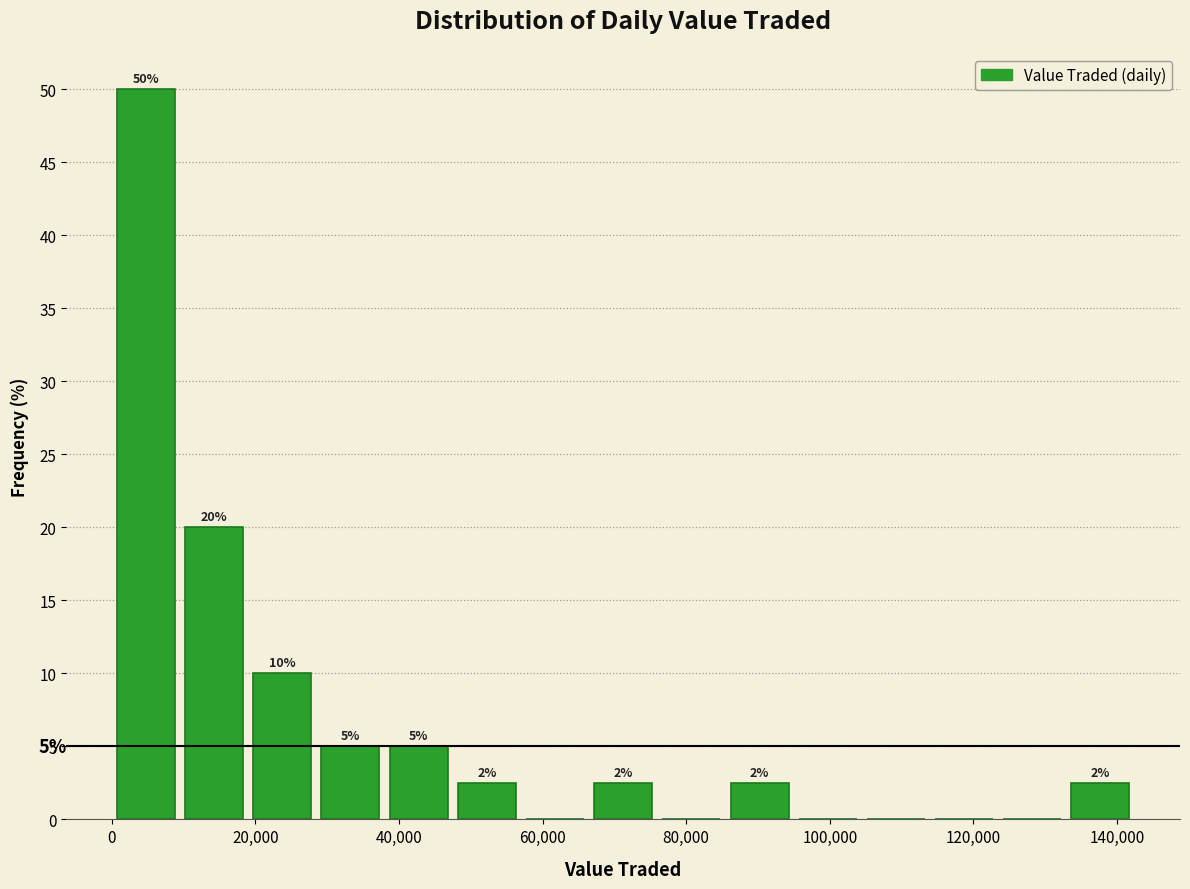

Over which range of the x-axis is the bar tallest?

0 to 10000